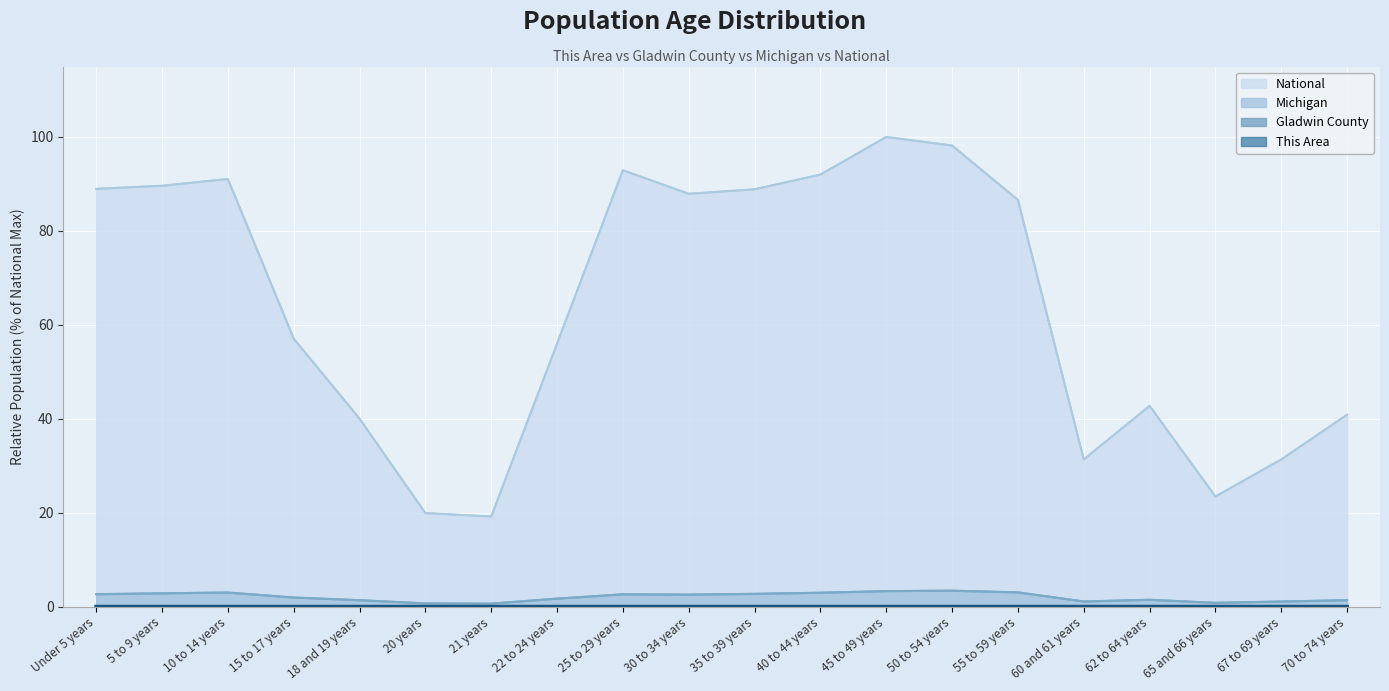

How many values in the Michigan series are below 2?

10